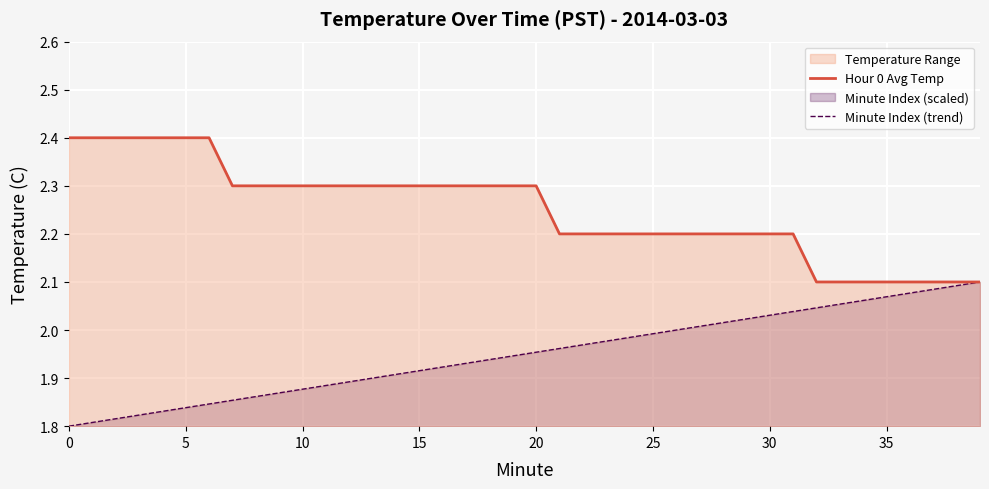

Rank the series by their average value, from highest to lowest.

Hour 0 Avg Temp, Minute Index (trend)